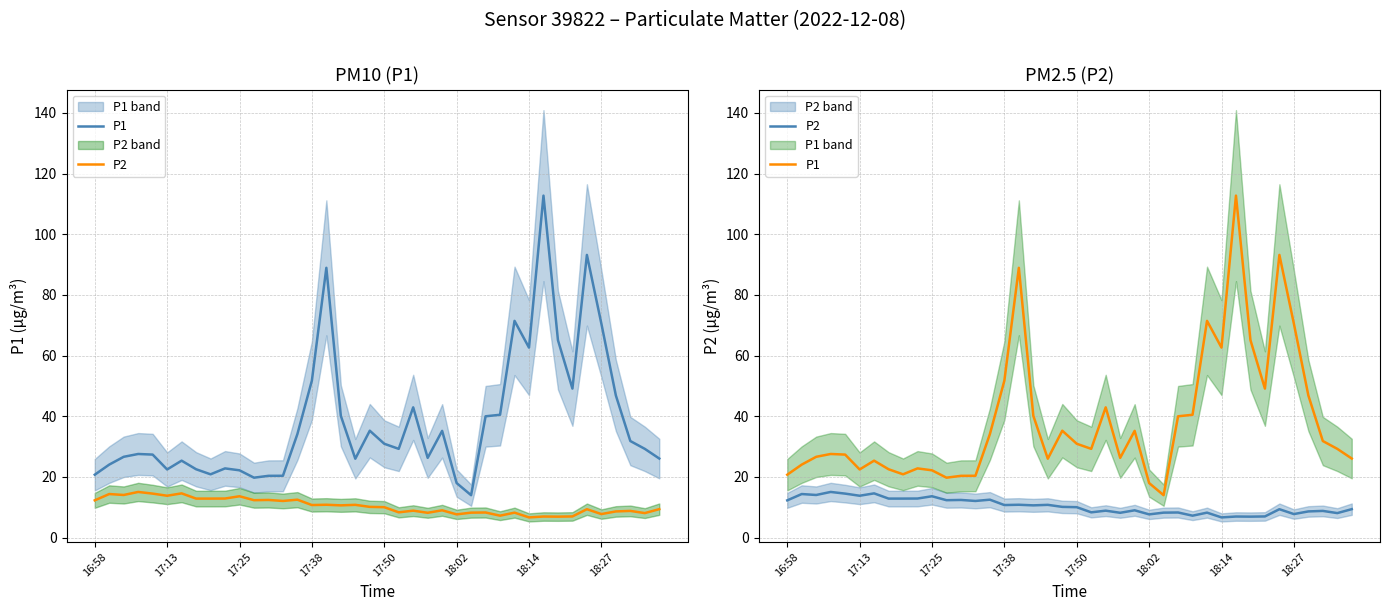

What is the difference between the second highest and minimum values in the P2 series?

7.9